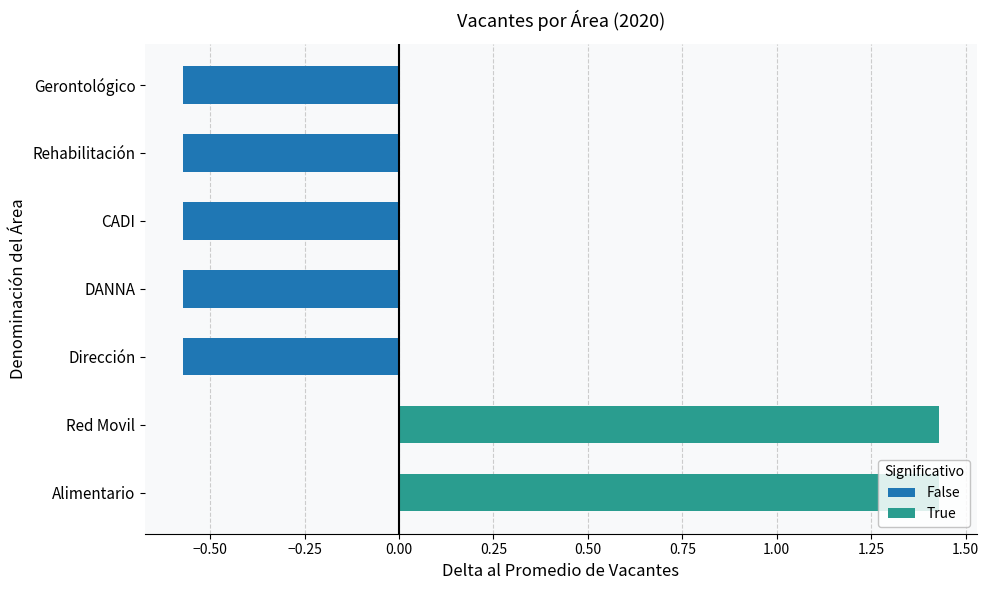

What is the label of the 7th bar from the left?

Gerontológico